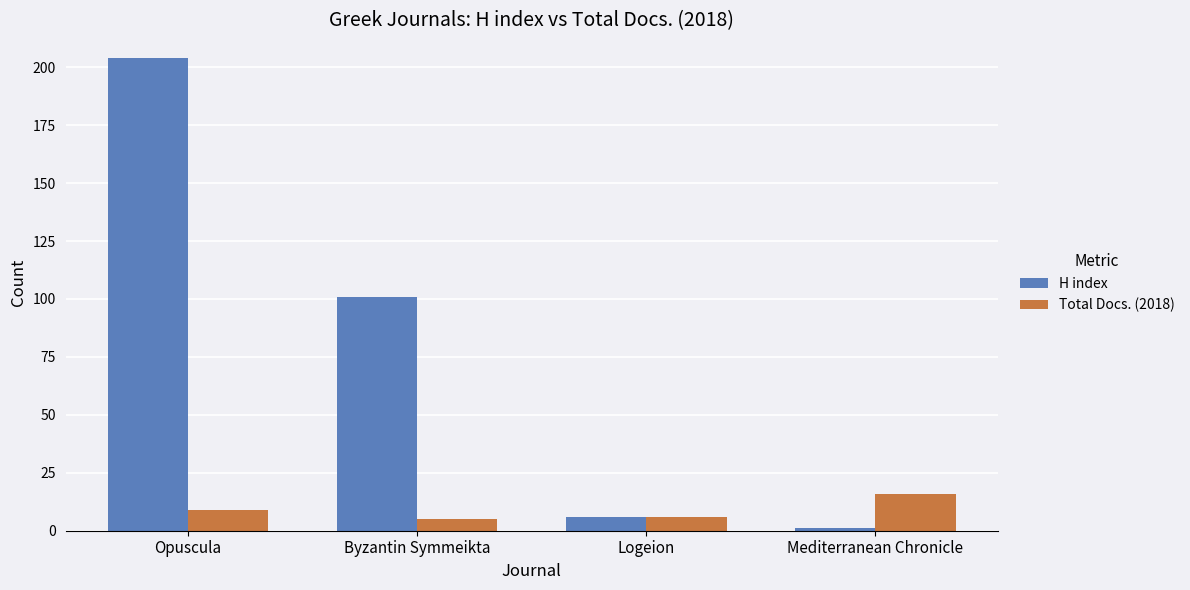

What is the sum of the H index values at Byzantin Symmeikta and Opuscula?

305